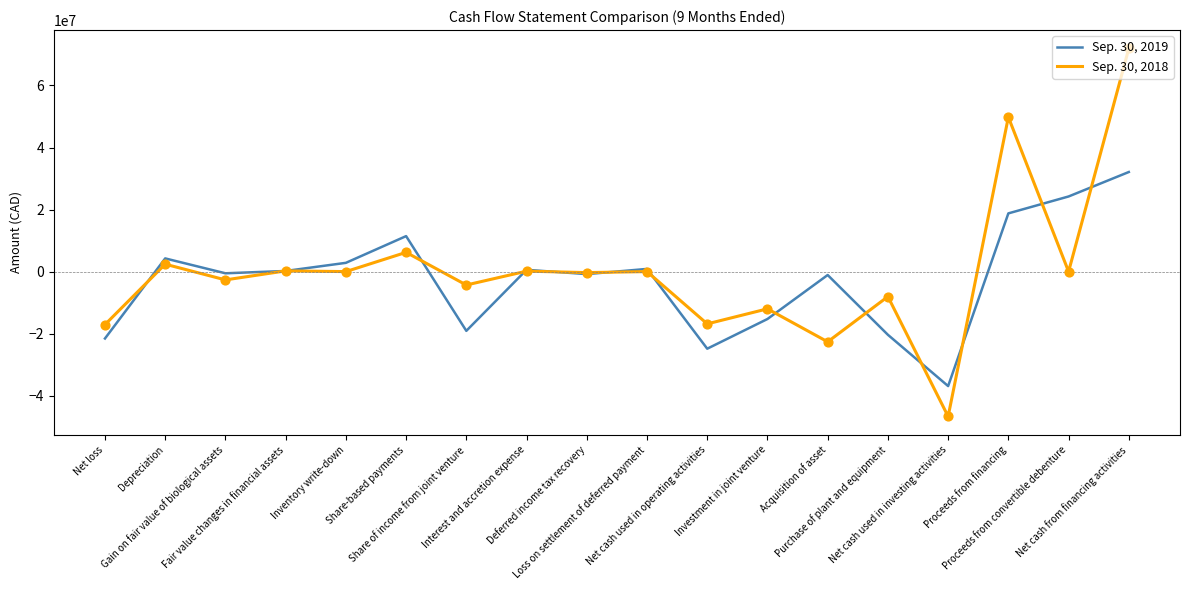

At which category is the sum across all series the highest?

Net cash from financing activities